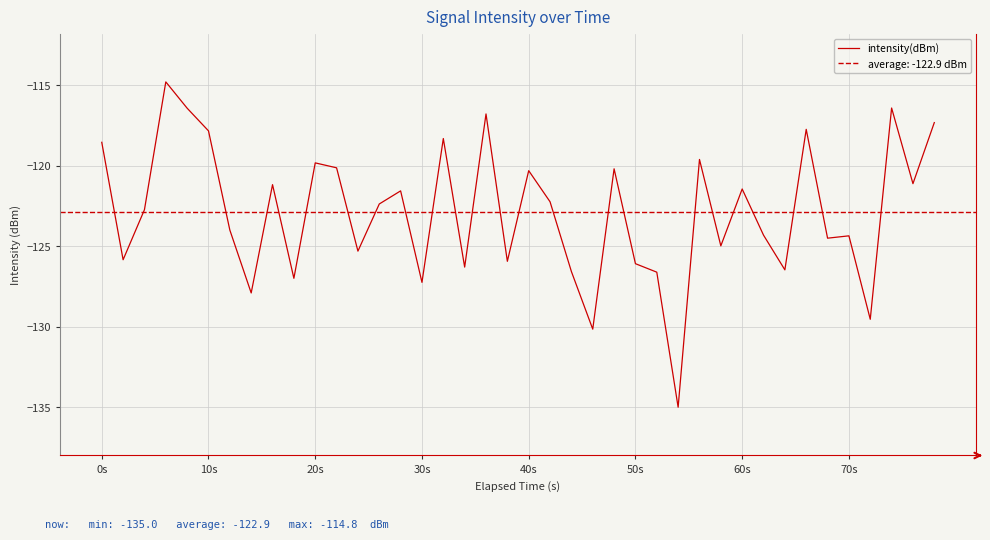

True or false: intensity(dBm) has a value of -197.2 at 0s.

False